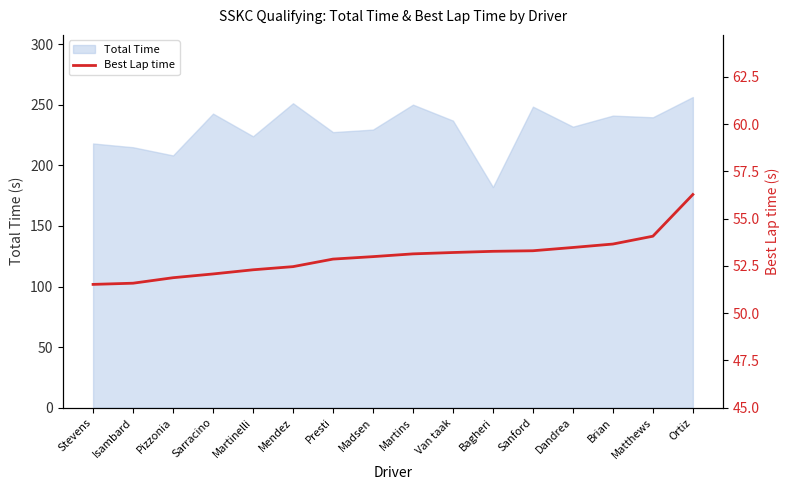

True or false: Total Time has a value of 218.1 at Stevens.

True